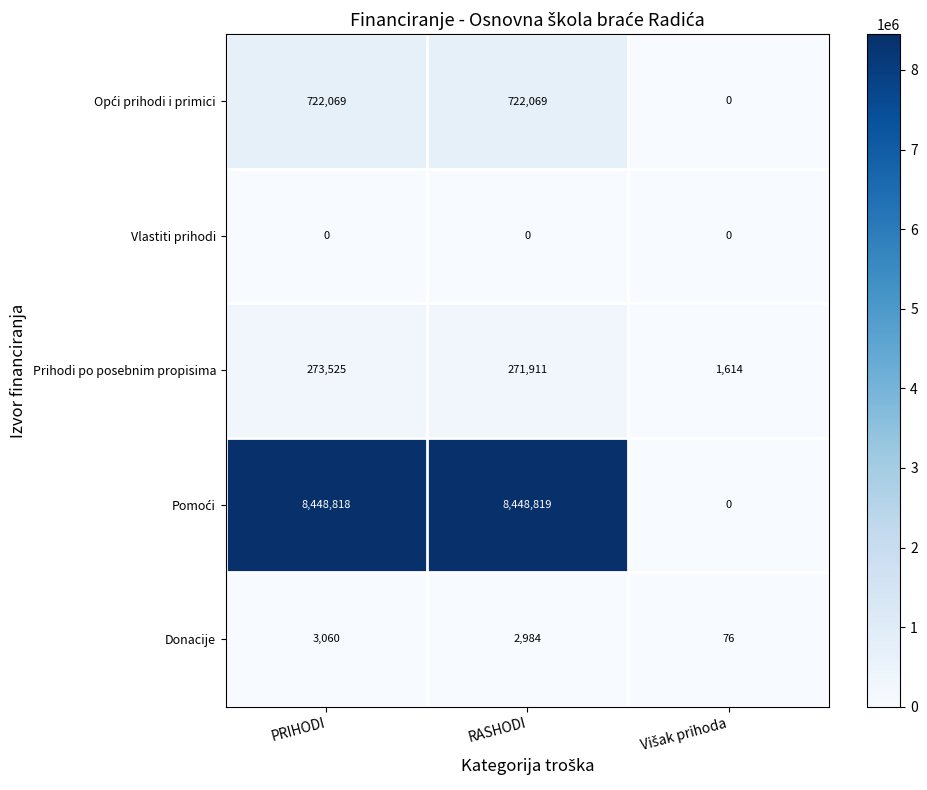

What is the average value of the Prihodi po posebnim propisima series?

182350